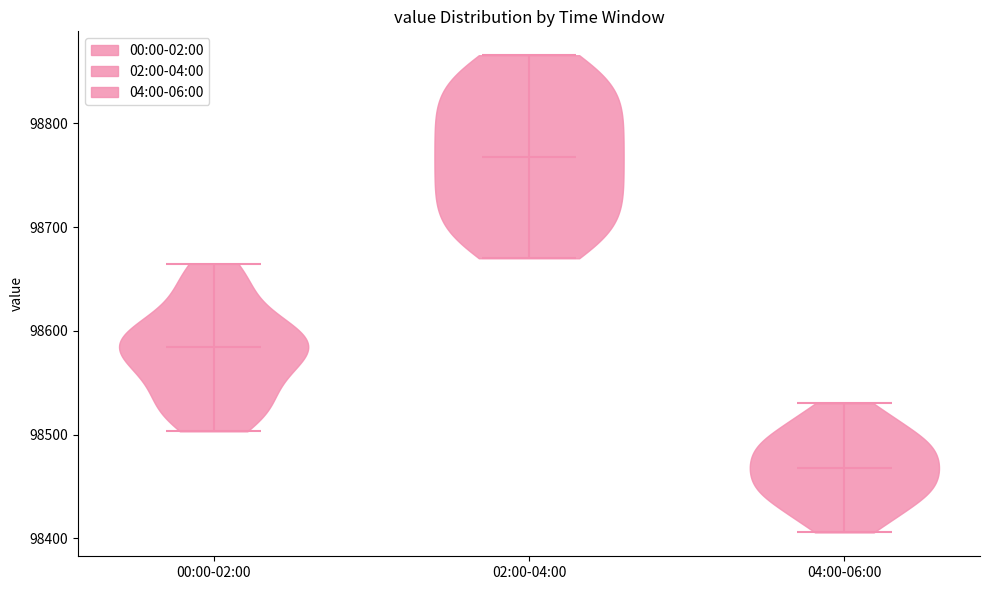

Which violin has the highest median line?

02:00-04:00